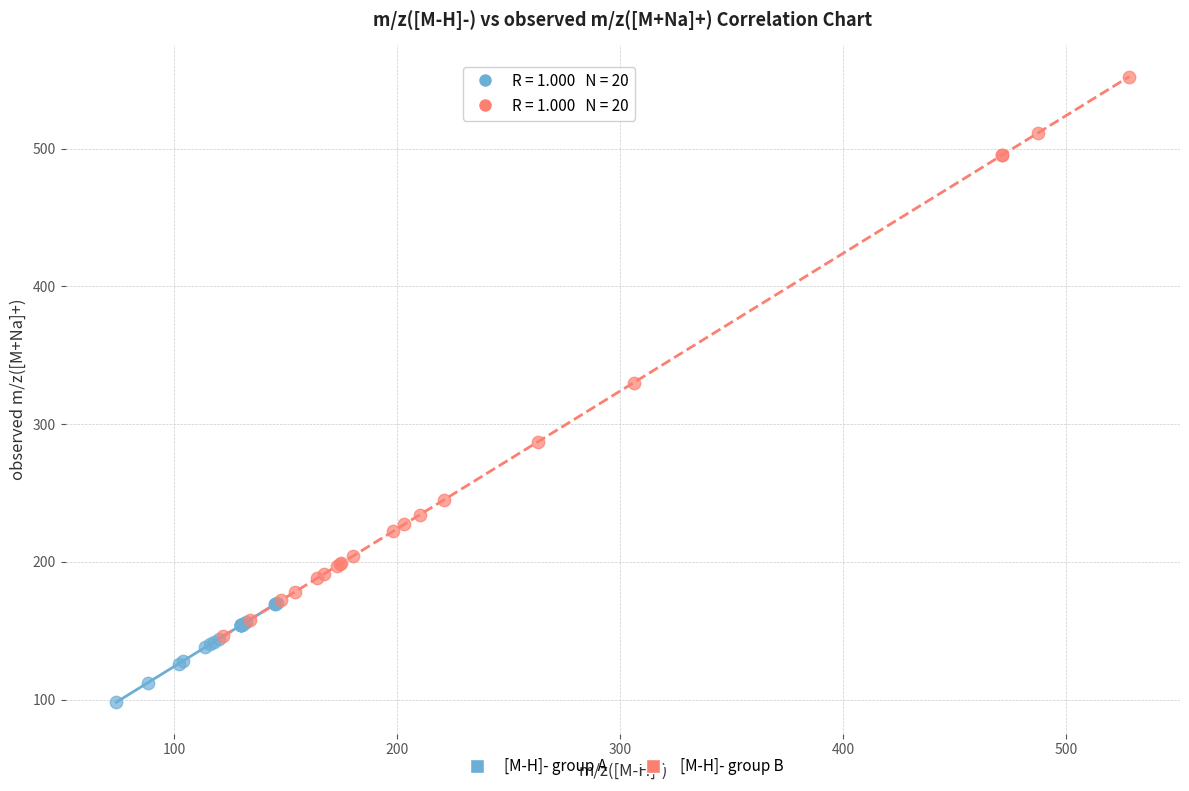

Which series contains the lowest Y value?

[M-H]- group A